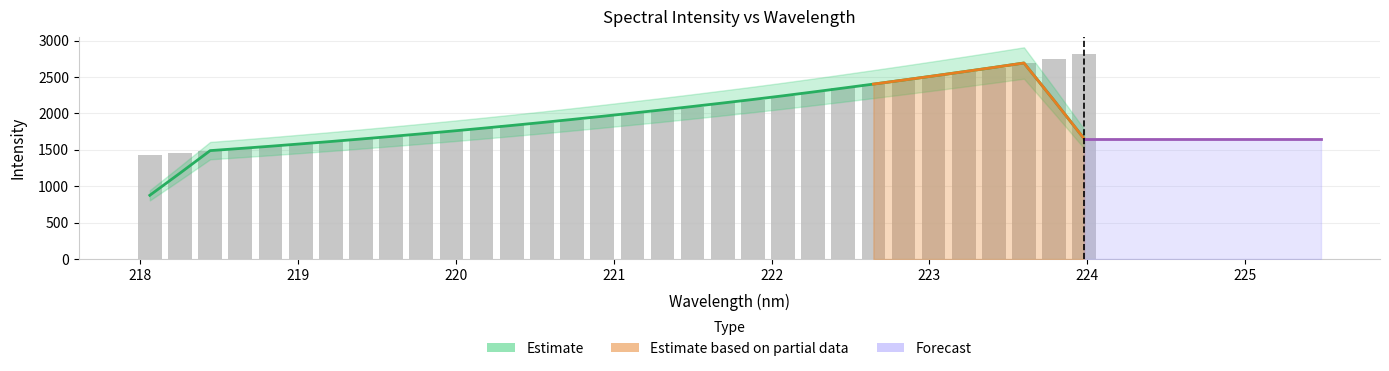

Between 223.2172 and 222.4538, which is larger?

223.2172